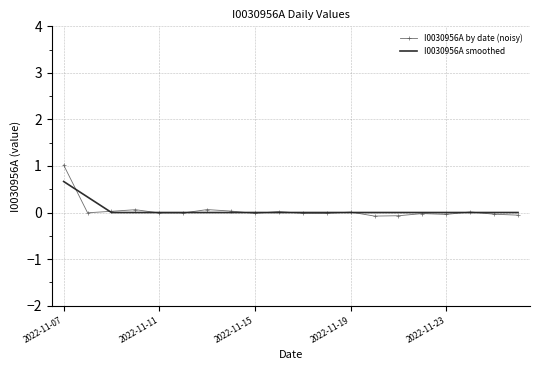

In I0030956A by date (noisy), how many points are lower than both neighbors (excluding endpoints)?

6